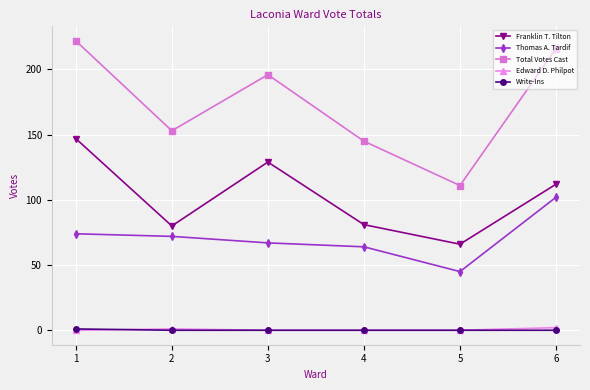

True or false: Total Votes Cast and Write-Ins intersect in this chart.

False